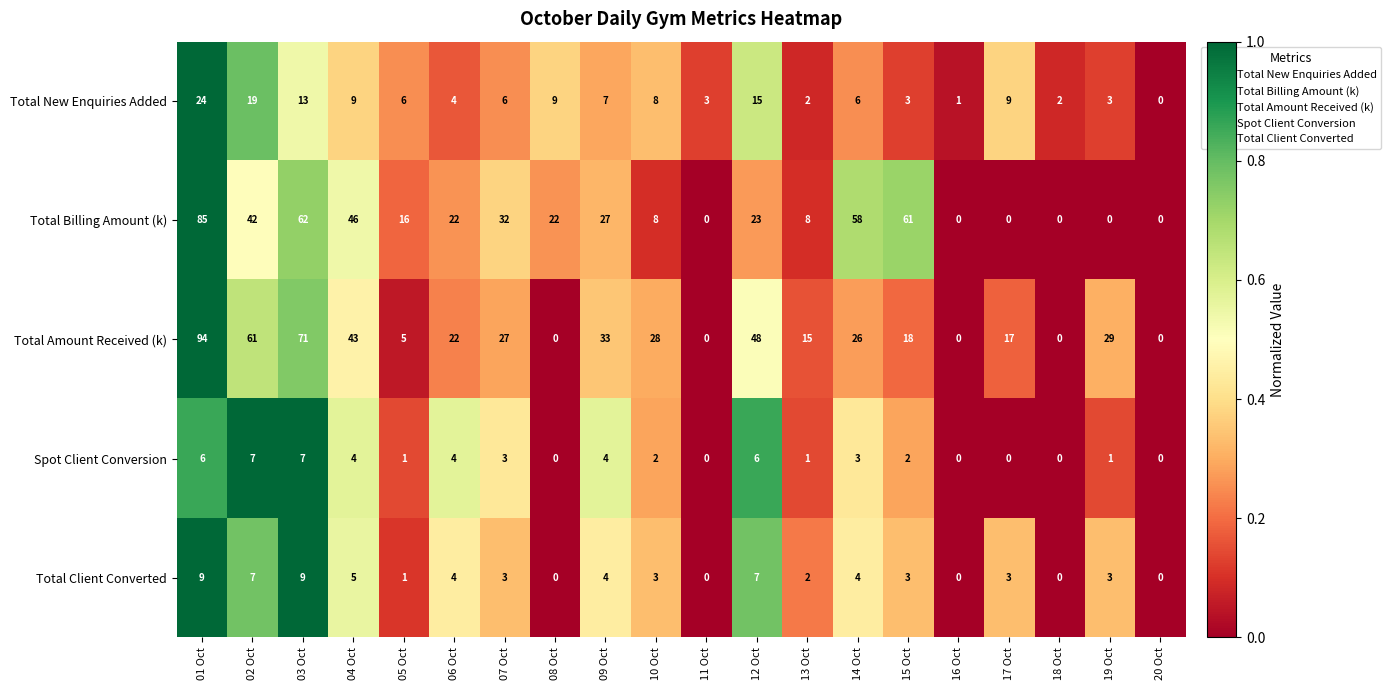

Between 09 Oct and 14 Oct, which series saw the biggest shift?

Total Billing Amount (k)